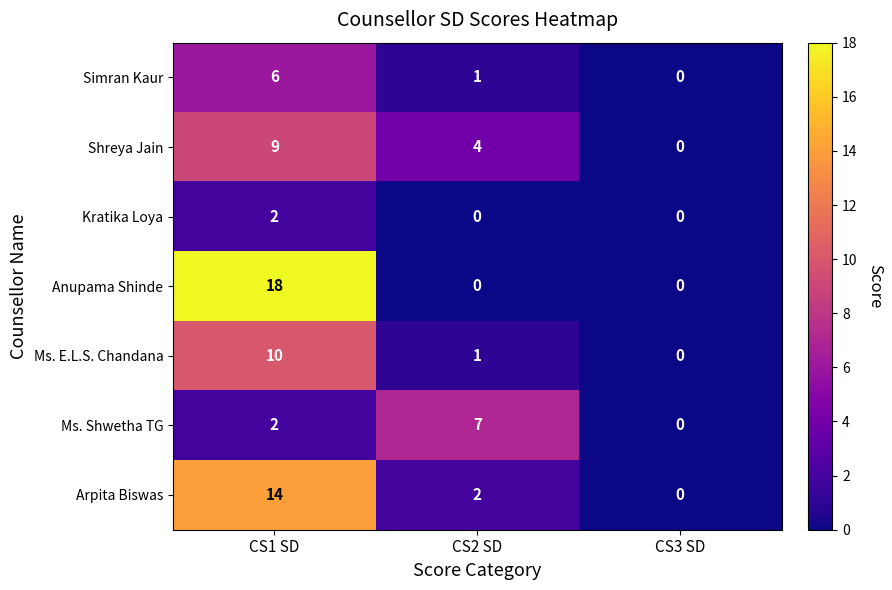

What is the sum of all Arpita Biswas values?

16